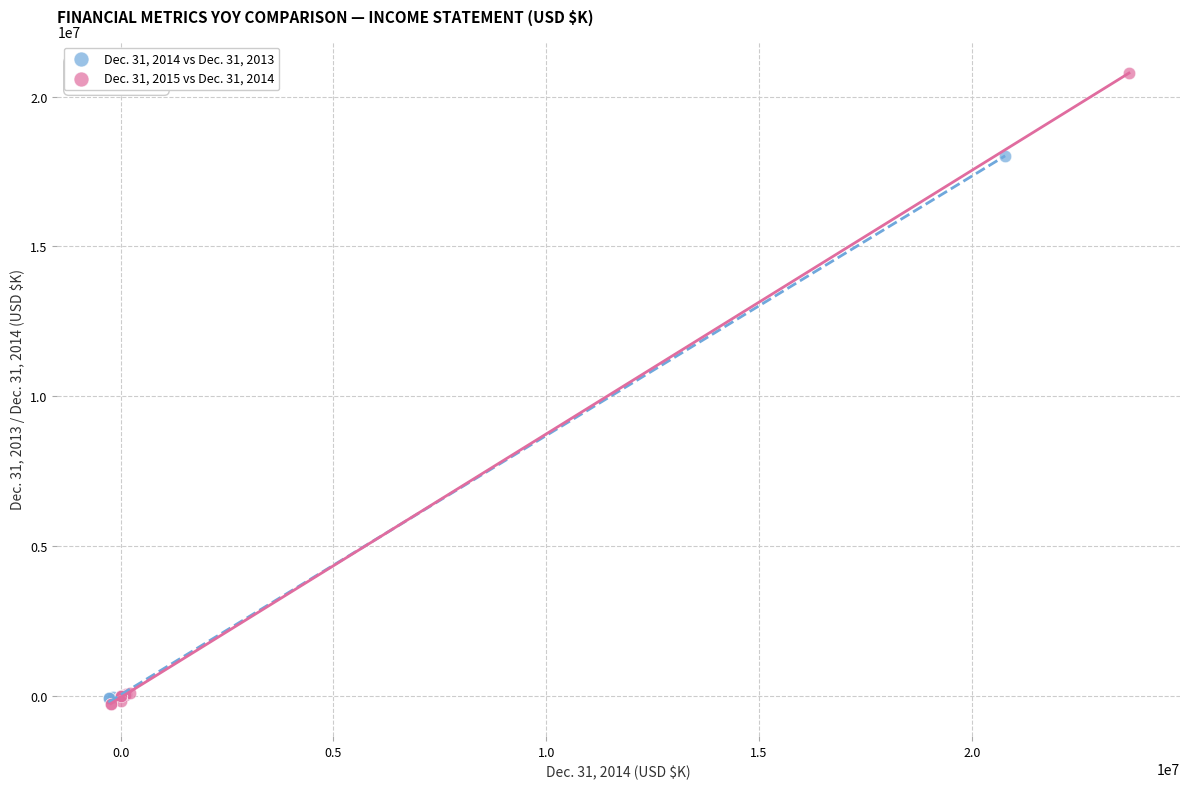

Which series has the largest Y range (max minus min)?

Dec. 31, 2015 vs Dec. 31, 2014